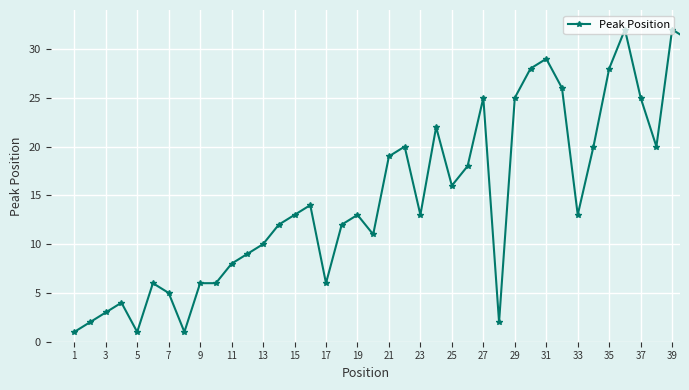

What is the value of the 13th point from the left?

10